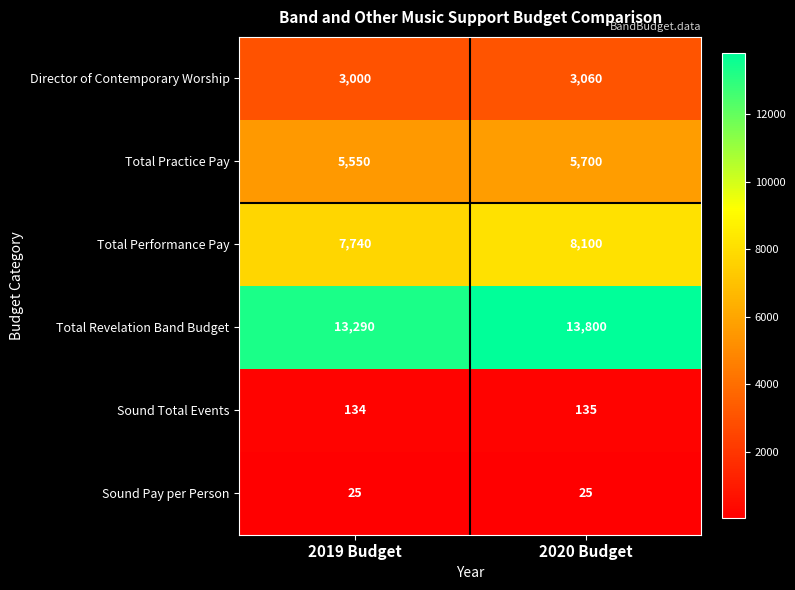

Reading left to right, list all the values displayed in this chart.

Director of Contemporary Worship: 3000	3060
Total Practice Pay: 5550	5700
Total Performance Pay: 7740	8100
Total Revelation Band Budget: 13290	13800
Sound Total Events: 134	135
Sound Pay per Person: 25	25